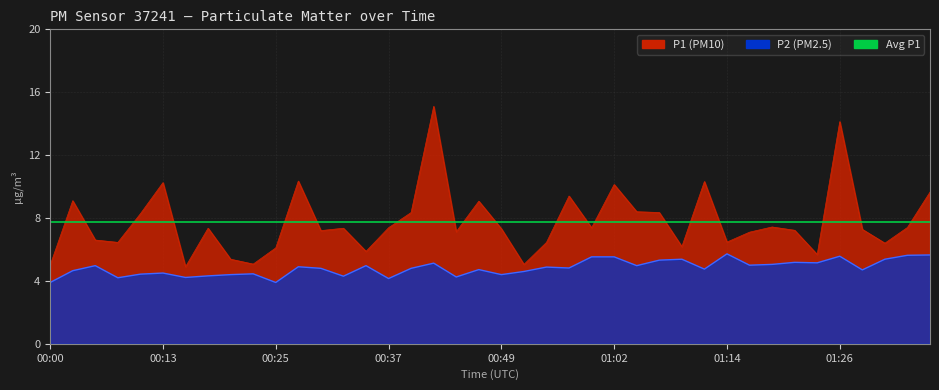

The P2 series shows 2.6 at 00:40. True or false?

False